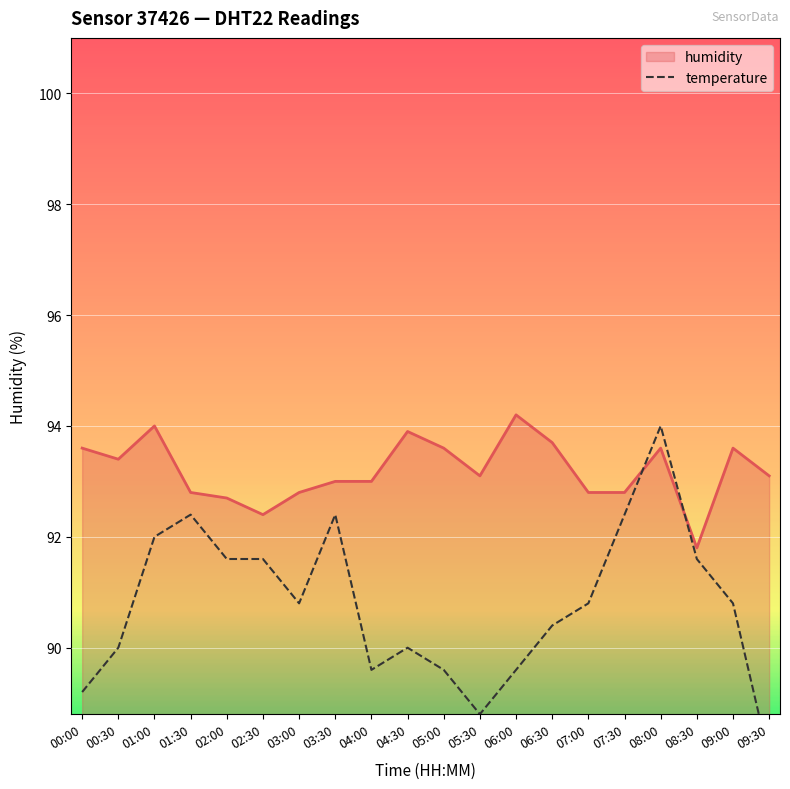

True or false: humidity and temperature intersect in this chart.

True